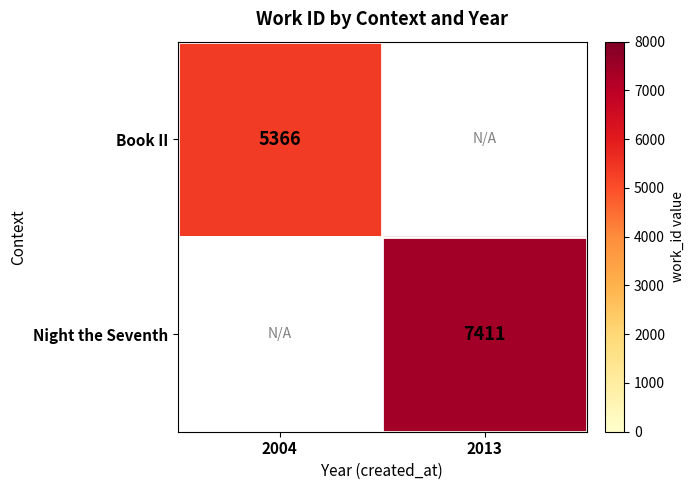

Between 2013 and 2004, which is larger?

2004